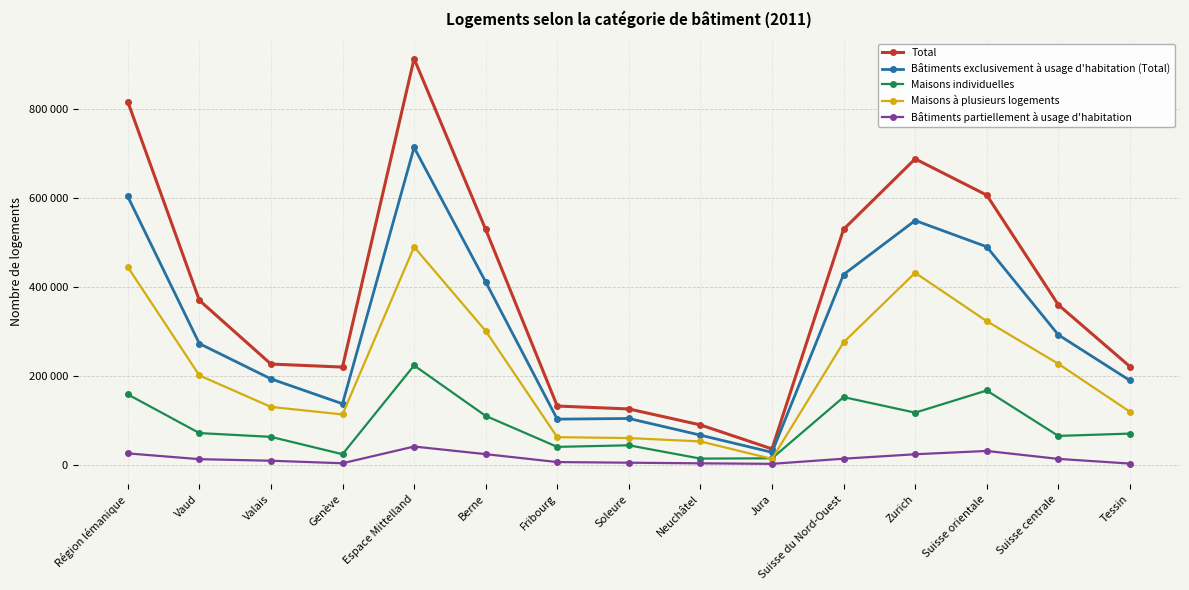

Reading left to right, extract all data points from this chart.

Total: 815906	369722	226495	219689	912476	528955	132170	125624	89791	35936	529154	687318	606000	359555	220933
Bâtiments exclusivement à usage d'habitation (Total): 602907	272429	193202	137276	712996	411000	102723	104244	66801	28228	427525	548849	489942	292139	189588
Maisons individuelles: 158393	71477	62958	23958	223375	110055	40474	43993	14119	14734	152242	117373	167083	65077	70270
Maisons à plusieurs logements: 444514	200952	130244	113318	489621	300945	62249	60251	52682	13494	275283	431476	322859	227062	119318
Bâtiments partiellement à usage d'habitation: 25816	12841	9309	3666	41214	24124	6319	4910	3512	2349	13886	23869	31299	13468	2969